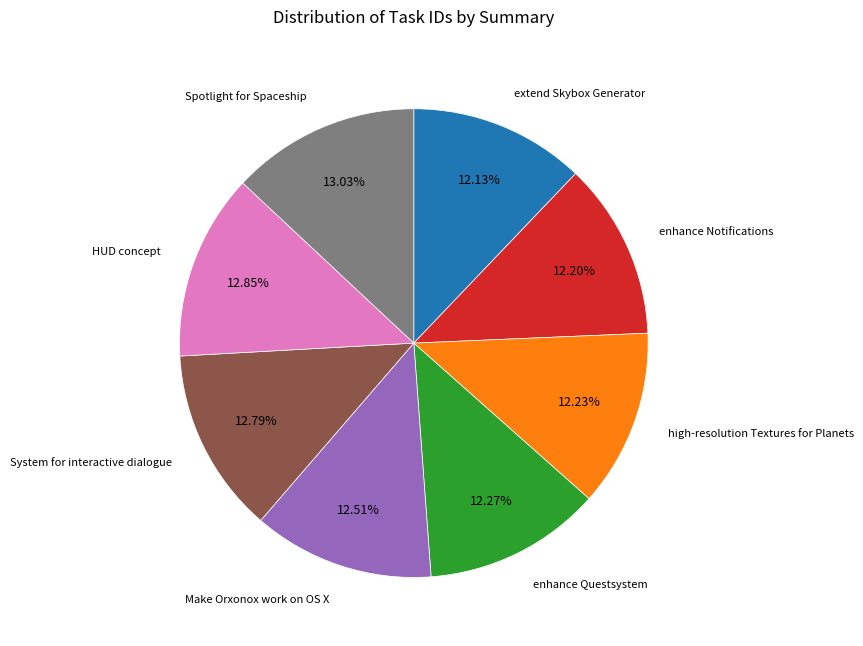

Is there a majority slice in this chart?

No